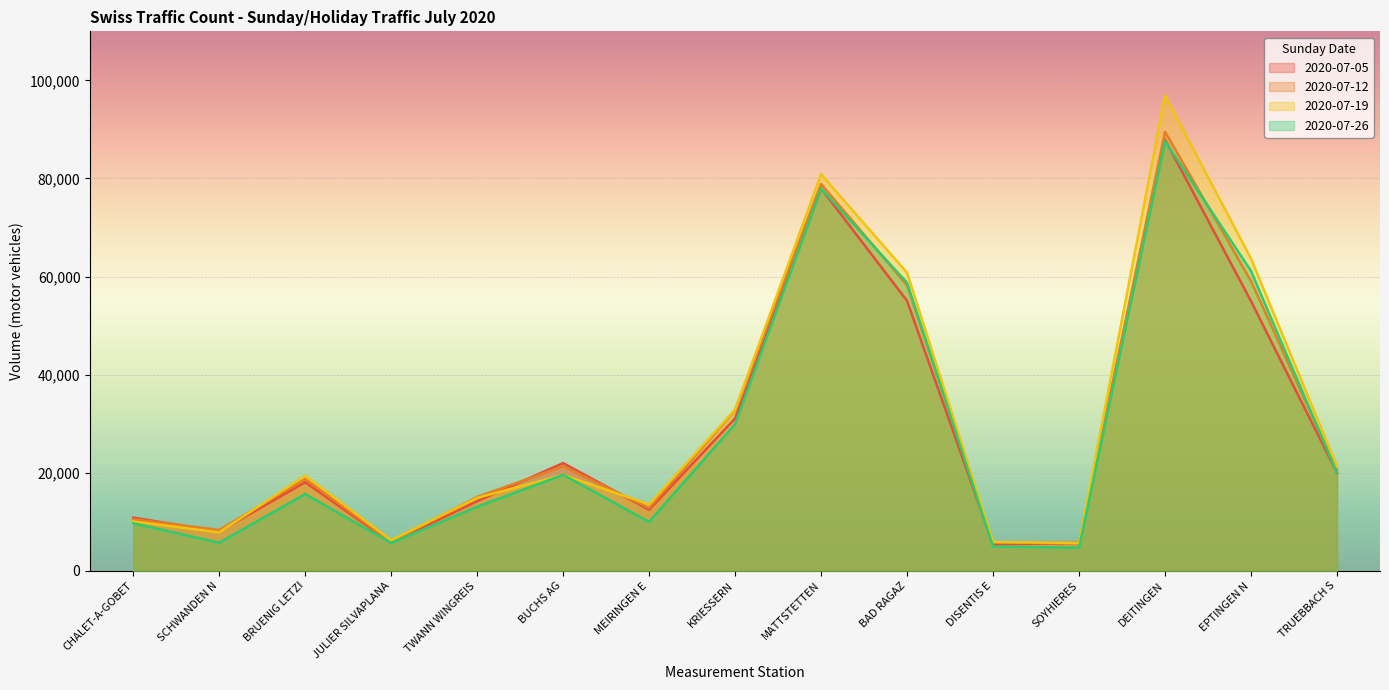

True or false: 2020-07-05 has more than 0 interior local peaks.

True